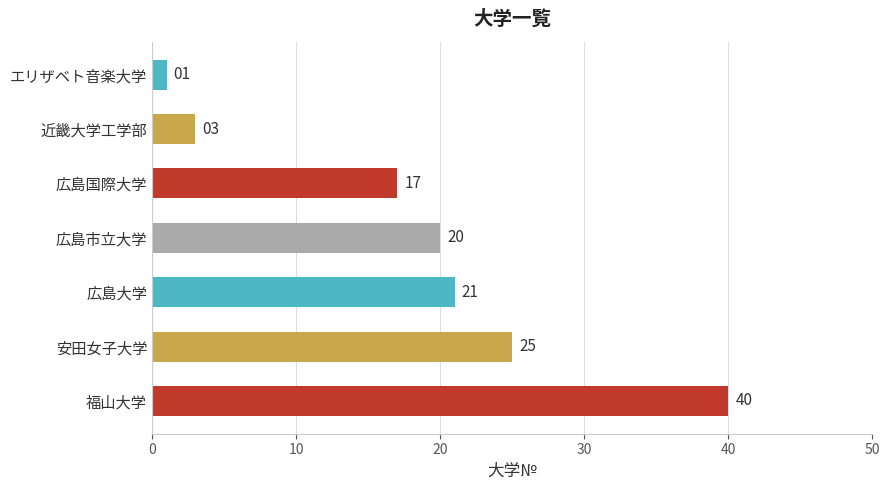

The chart shows a value of 1 at 近畿大学工学部. True or false?

False